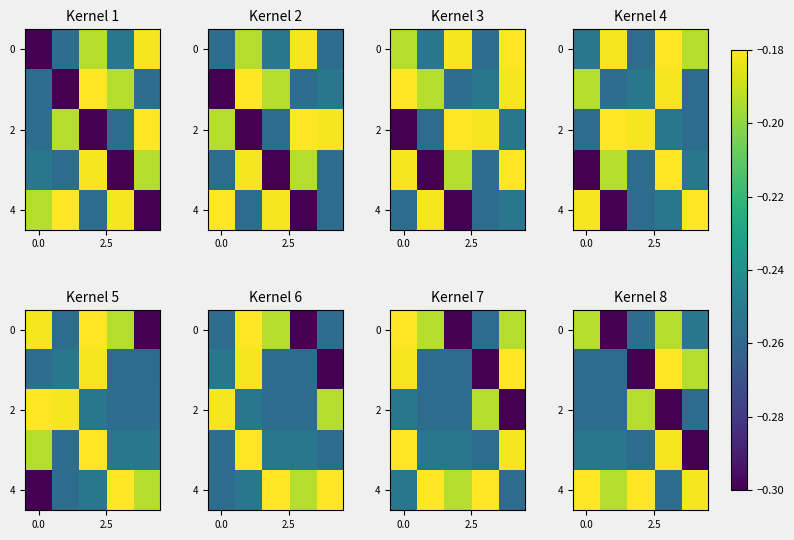

What is the average value of the 0 series?

-0.2